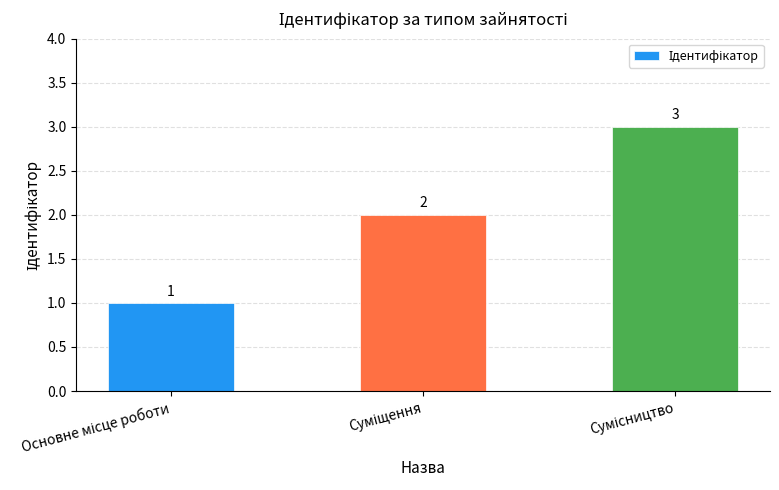

Count the values in the range 1 to 3.

3